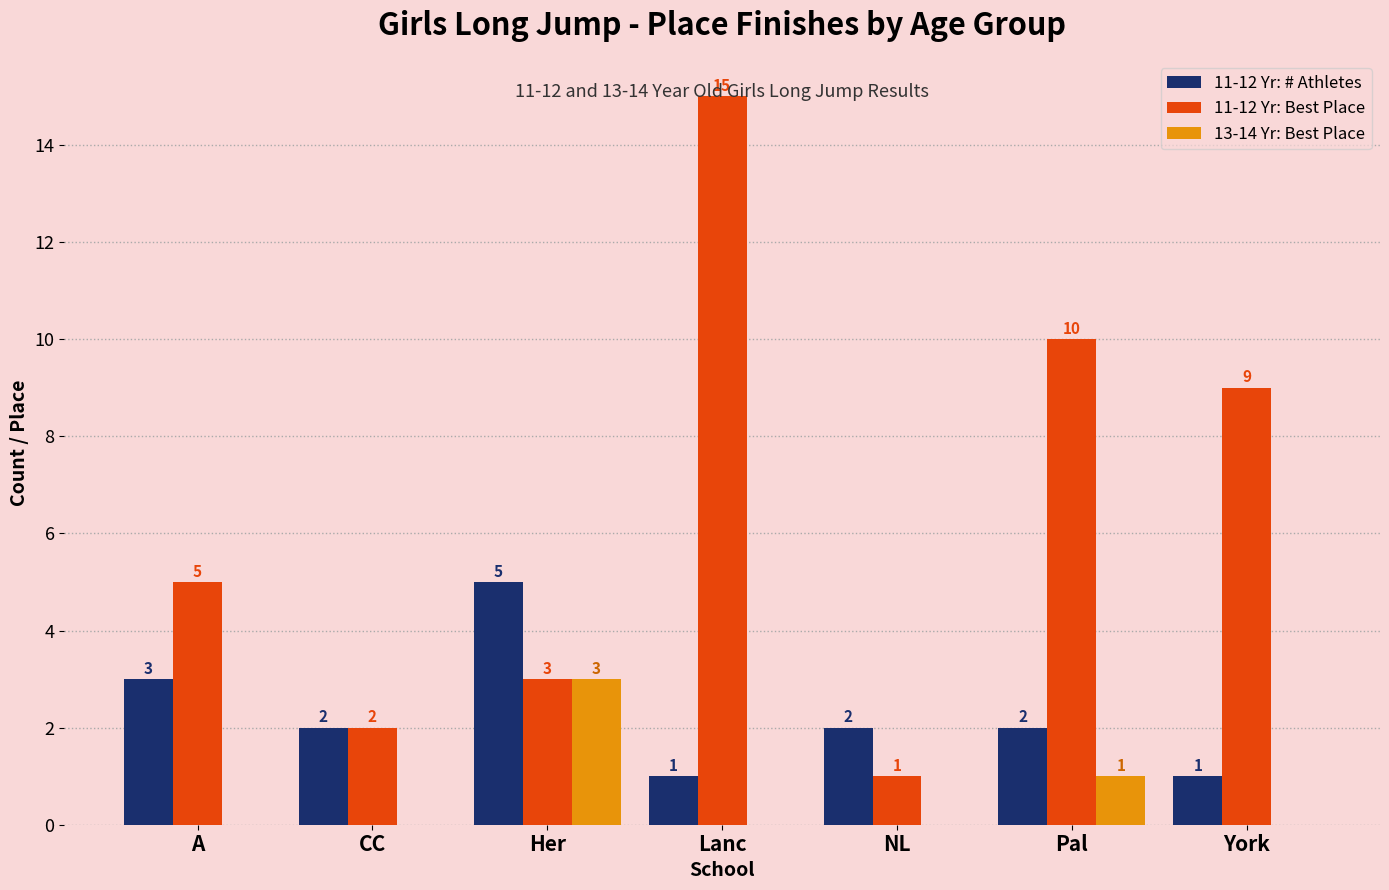

What is the maximum value for 11-12 Yr: Best Place?

15